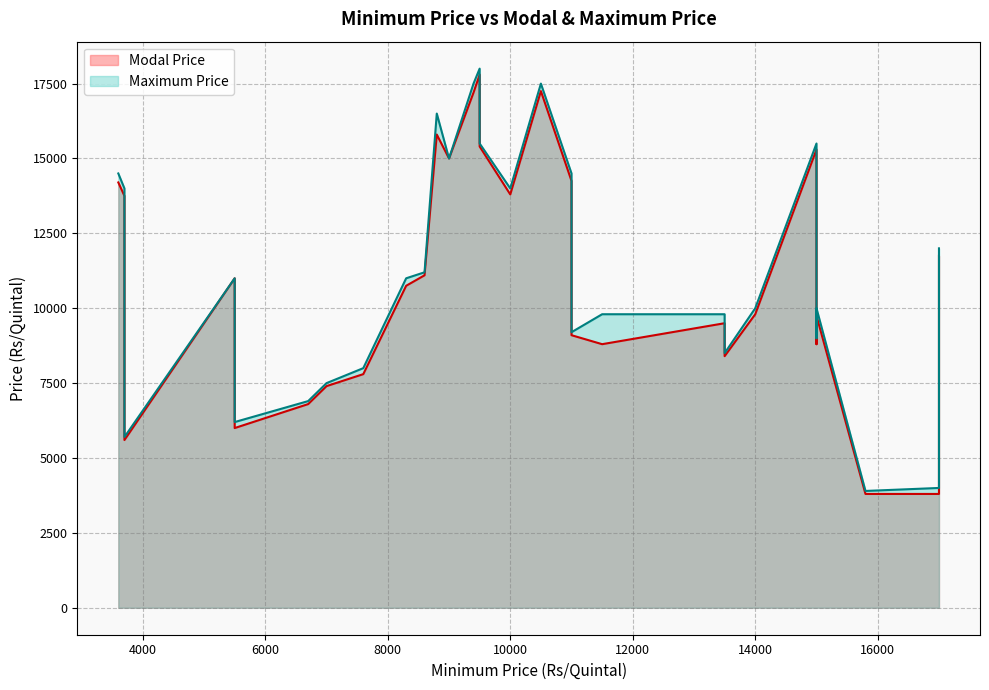

What are all the series names shown in the legend?

Modal Price, Maximum Price